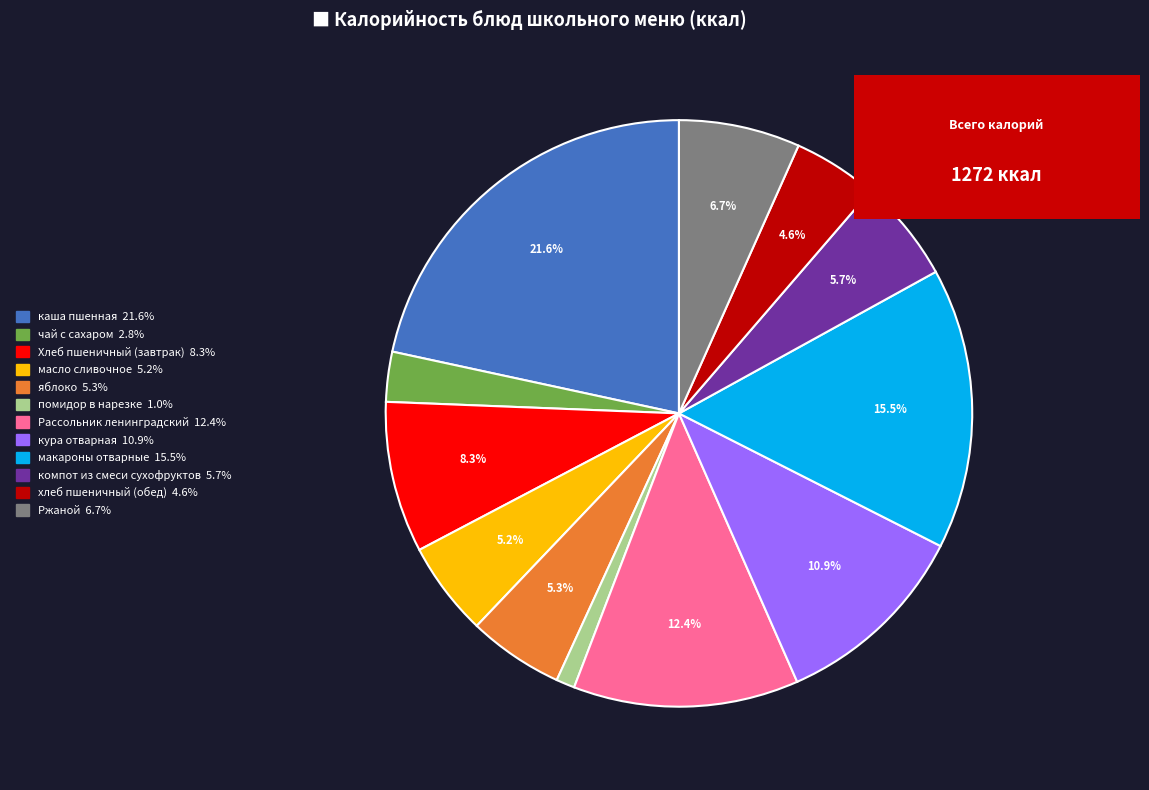

To the nearest percent, what is the combined percentage of Ржаной and Хлеб пшеничный (завтрак)?

15%